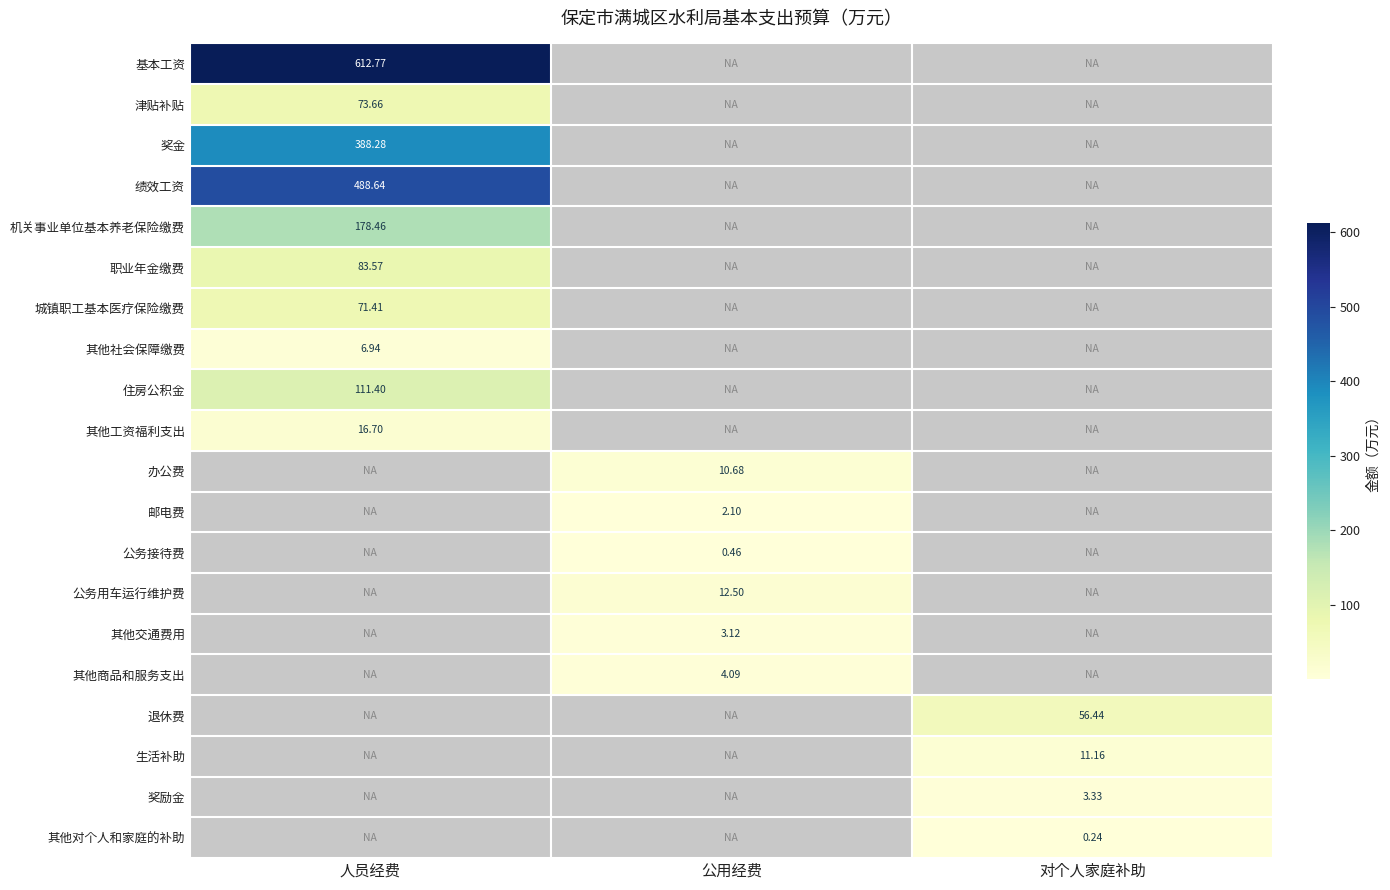

How many distinct data groups are displayed?

20